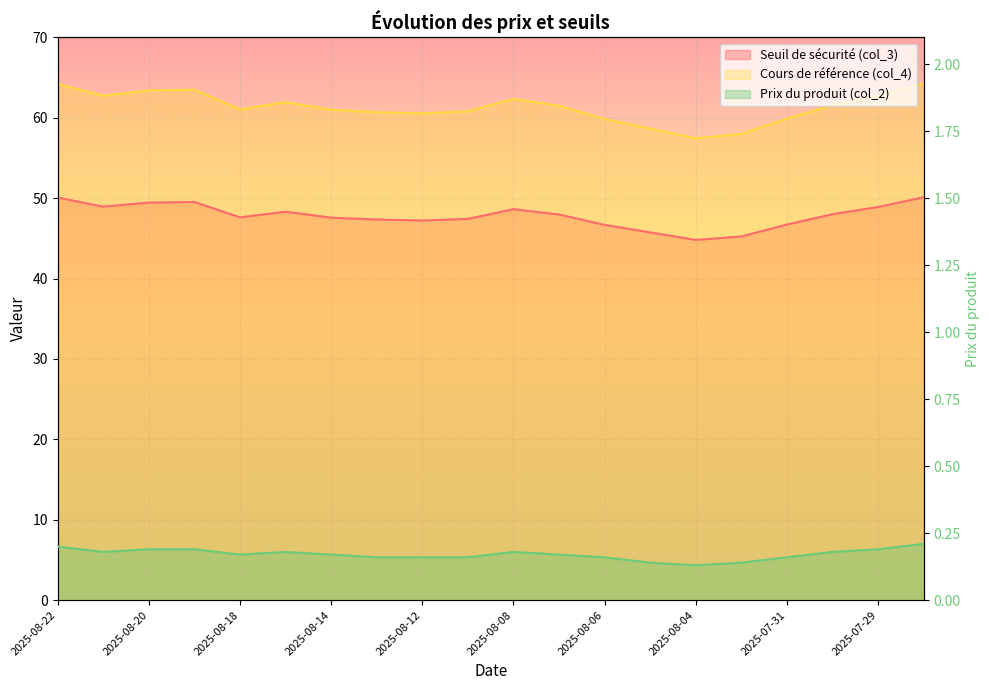

True or false: Prix du produit (col_2) has more than 0 points higher than both neighbors.

True